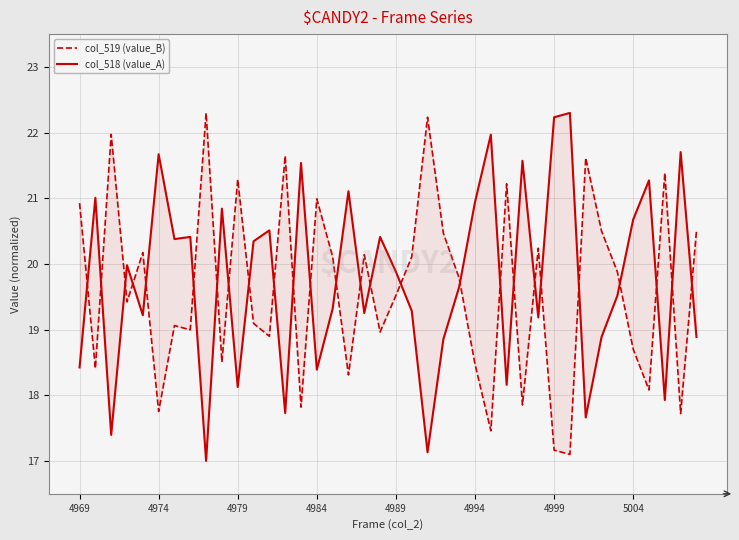

Rank the series by their average value, from lowest to highest.

col_519 (value_B), col_518 (value_A)